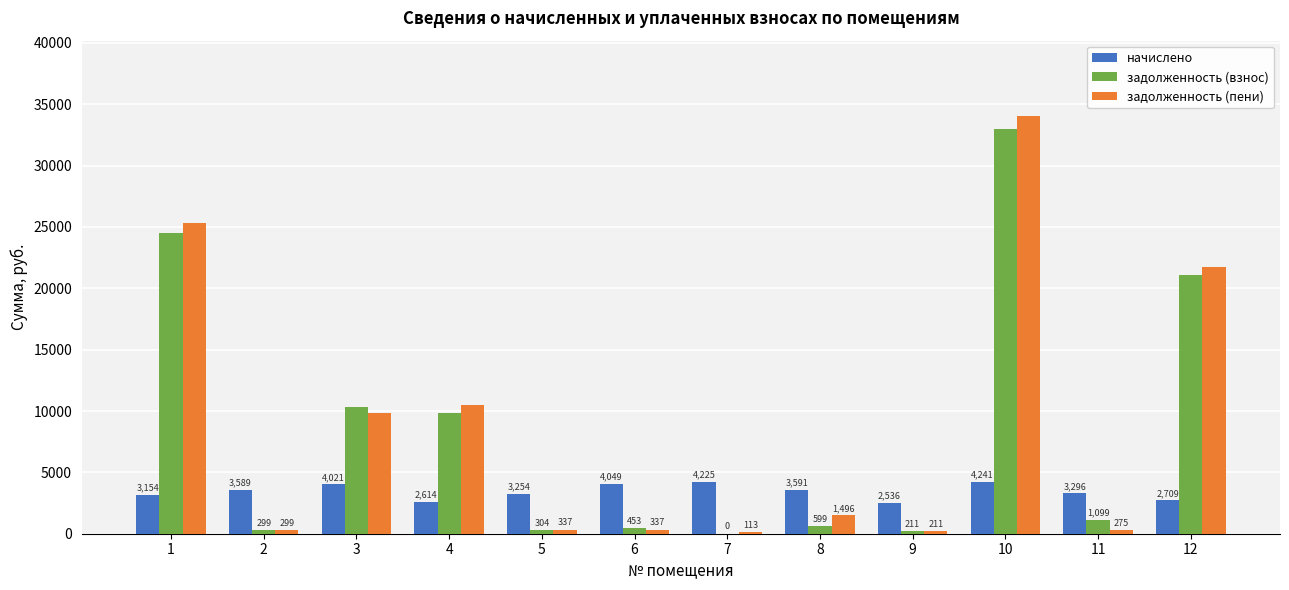

Which series has the largest range (max minus min)?

задолженность (пени)